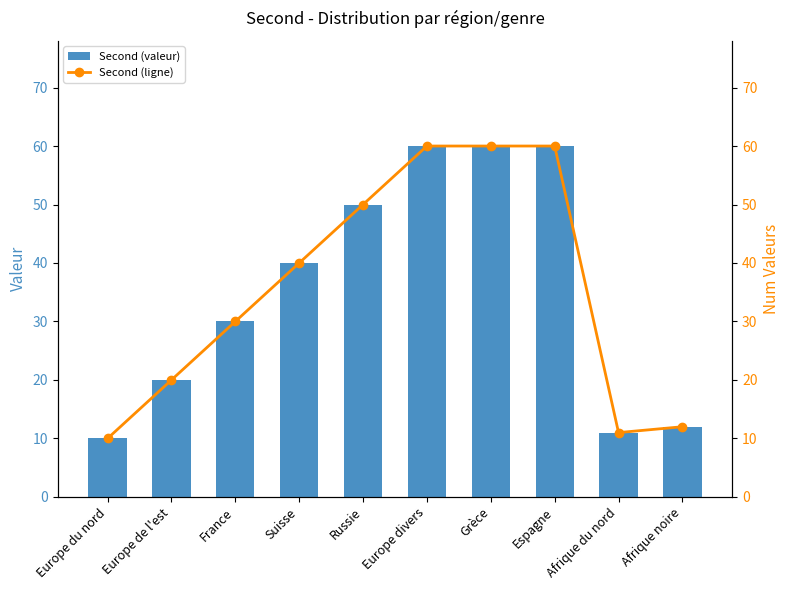

How many series are shown in this chart?

2